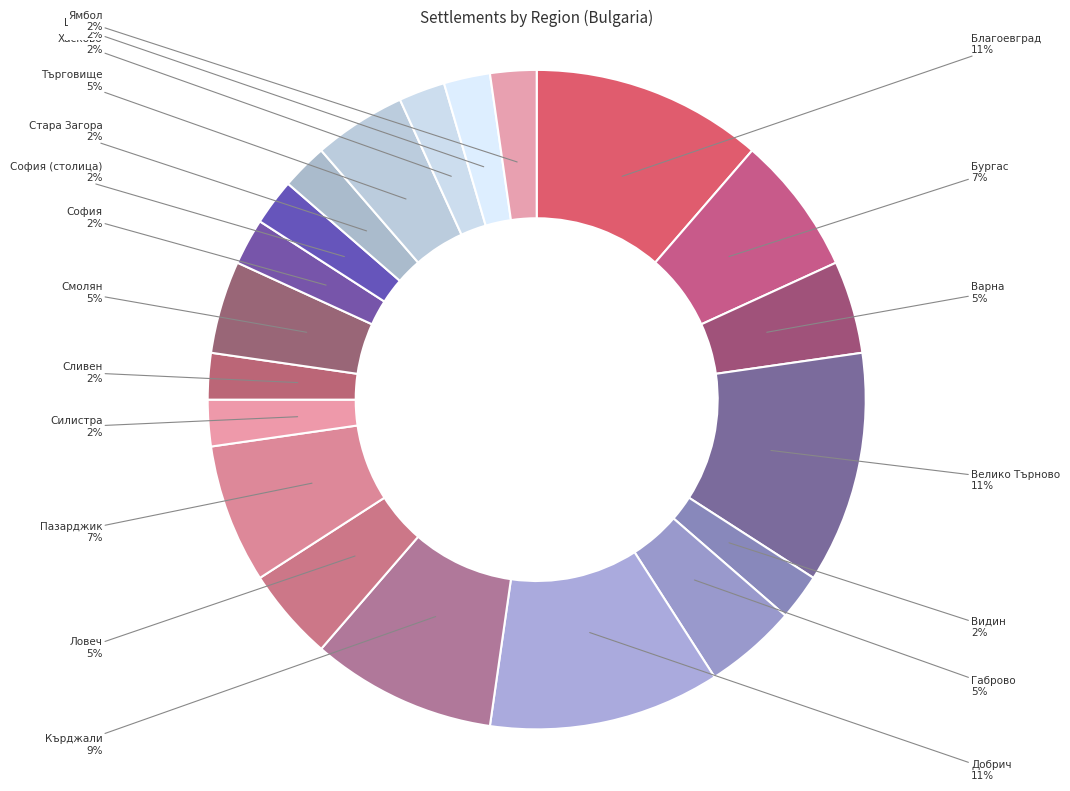

Count the number of slices in the pie.

20